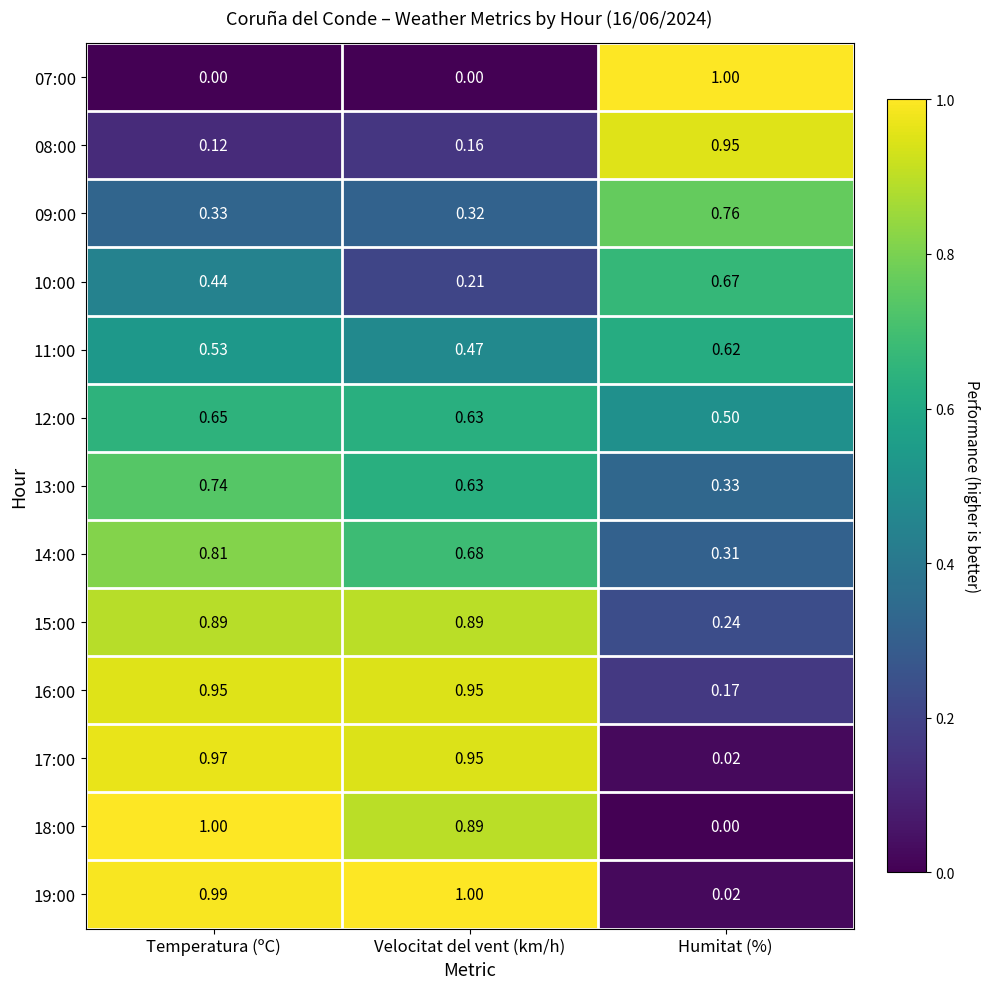

How many distinct data groups are displayed?

13